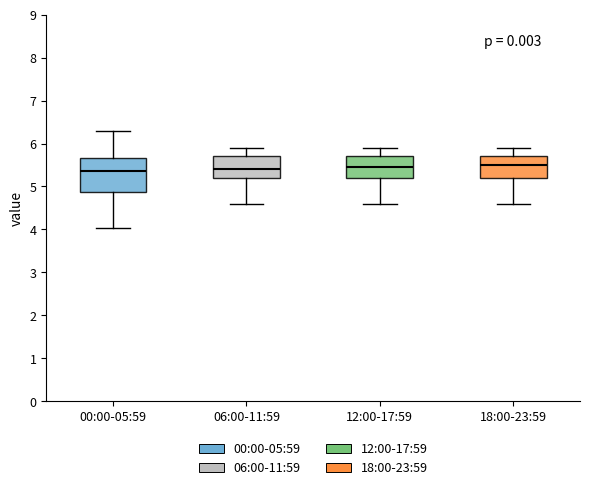

Reading left to right, read every box against the y-axis: the position of its median line, the range the box covers, and the ends of its whiskers. The values are not printed on the chart, so give them approximately, as read against the axis.

00:00-05:59: median 5.4, box 4.9 to 5.7, whiskers 4.0 to 6.3
06:00-11:59: median 5.4, box 5.2 to 5.7, whiskers 4.6 to 5.9
12:00-17:59: median 5.5, box 5.2 to 5.7, whiskers 4.6 to 5.9
18:00-23:59: median 5.5, box 5.2 to 5.7, whiskers 4.6 to 5.9